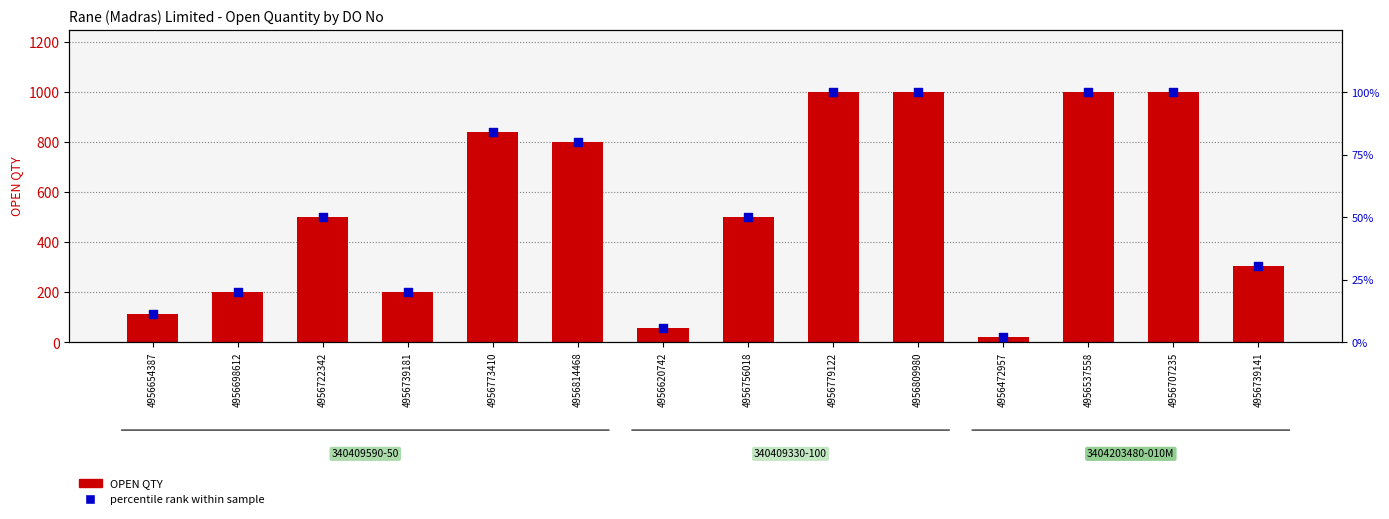

What is the ratio of the value at 4956654387 to the value at 4956756018?

0.2